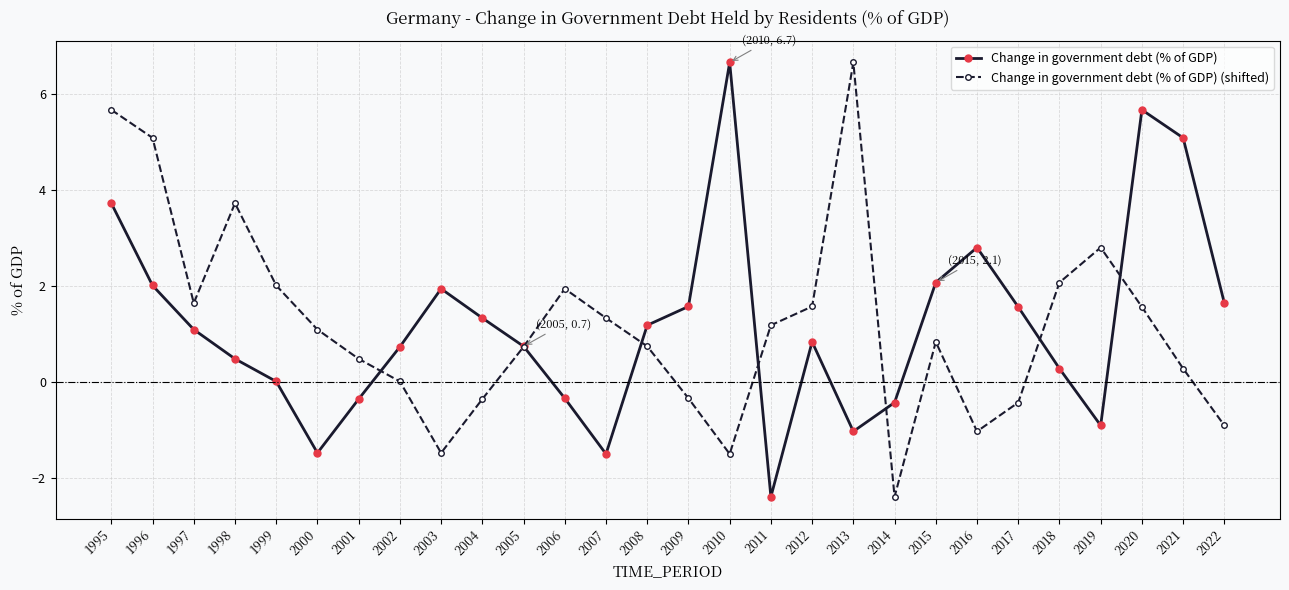

How many interior local peaks does the Change in government debt (% of GDP) (shifted) series have?

5